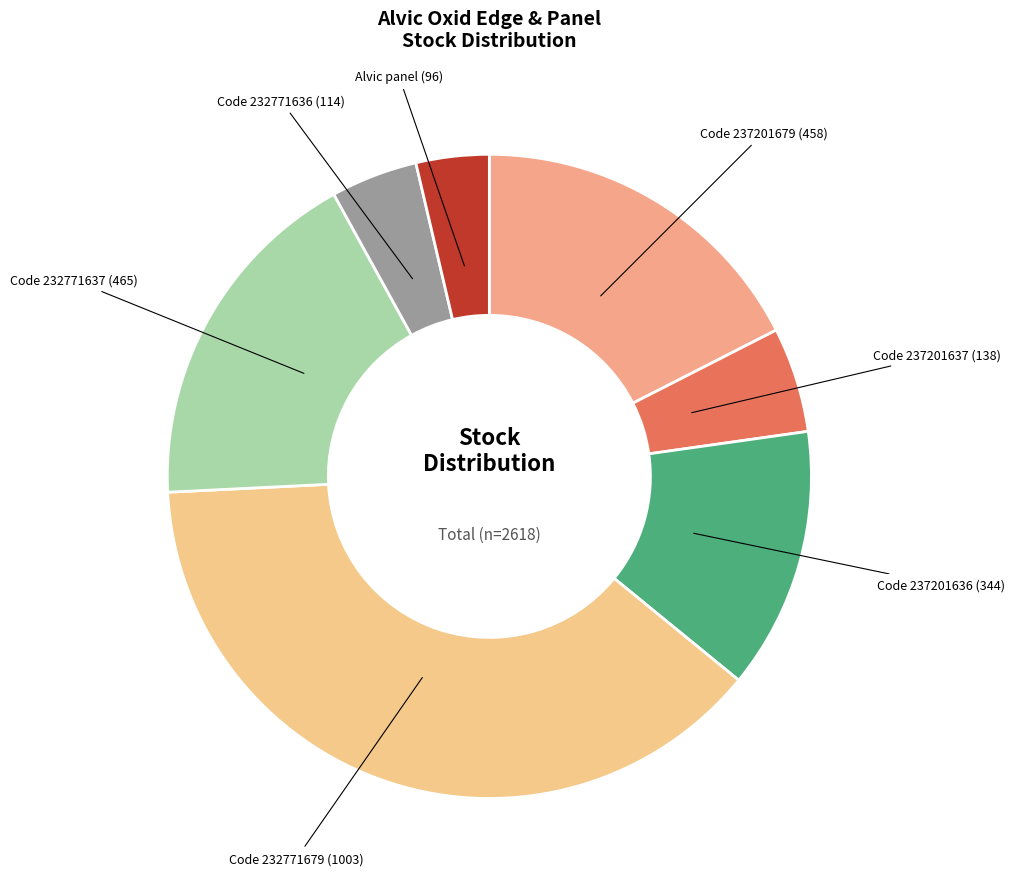

Is it true that Code 237201679 (458) is 17% of the pie?

True